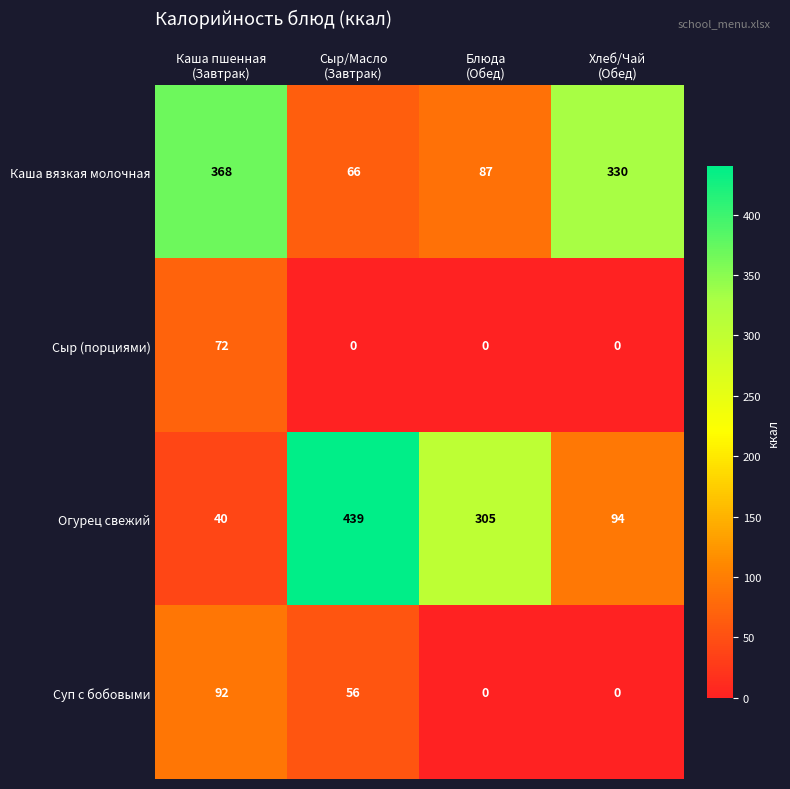

What is the lowest value of the Каша вязкая молочная series?

66